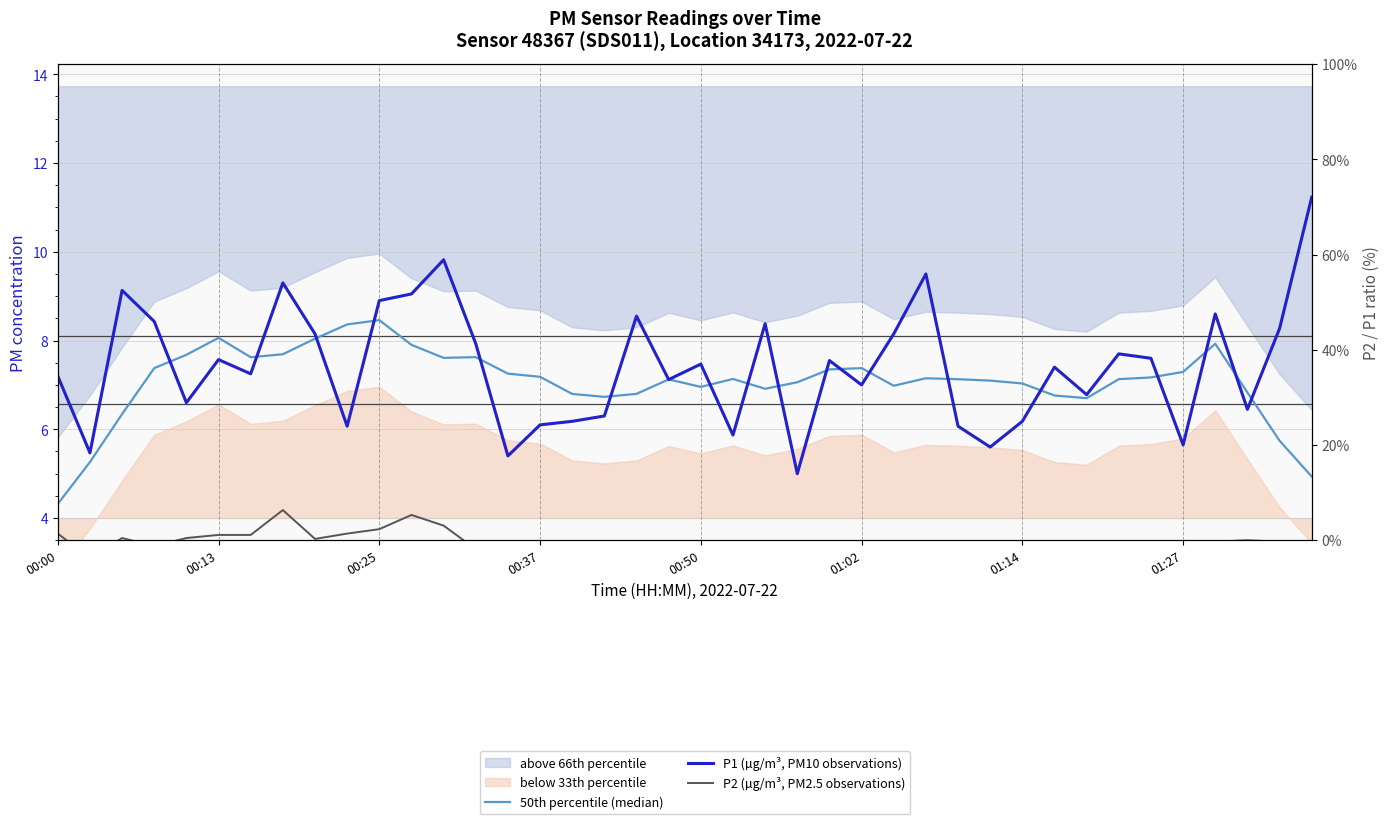

Reading left to right, list all the values displayed in this chart.

50th percentile (median): 4.3	5.3	6.3	7.4	7.7	8.1	7.6	7.7	8.0	8.4	8.5	7.9	7.6	7.6	7.3	7.2	6.8	6.7	6.8	7.1	7.0	7.1	6.9	7.1	7.3	7.4	7.0	7.1	7.1	7.1	7.0	6.8	6.7	7.1	7.2	7.3	7.9	6.8	5.7	4.9
P1 (µg/m³, PM10 observations): 7.2	5.5	9.1	8.4	6.6	7.6	7.2	9.3	8.2	6.1	8.9	9.1	9.8	7.9	5.4	6.1	6.2	6.3	8.6	7.1	7.5	5.9	8.4	5.0	7.5	7.0	8.2	9.5	6.1	5.6	6.2	7.4	6.8	7.7	7.6	5.7	8.6	6.5	8.3	11.2
P2 (µg/m³, PM2.5 observations): 3.6	3.1	3.5	3.4	3.5	3.6	3.6	4.2	3.5	3.6	3.8	4.1	3.8	3.3	3.1	3.1	2.9	3.4	3.0	2.9	2.8	2.9	2.7	3.1	3.0	2.8	3.2	2.9	2.8	3.2	3.4	3.3	2.9	2.8	3.1	3.1	3.5	3.5	3.5	3.4